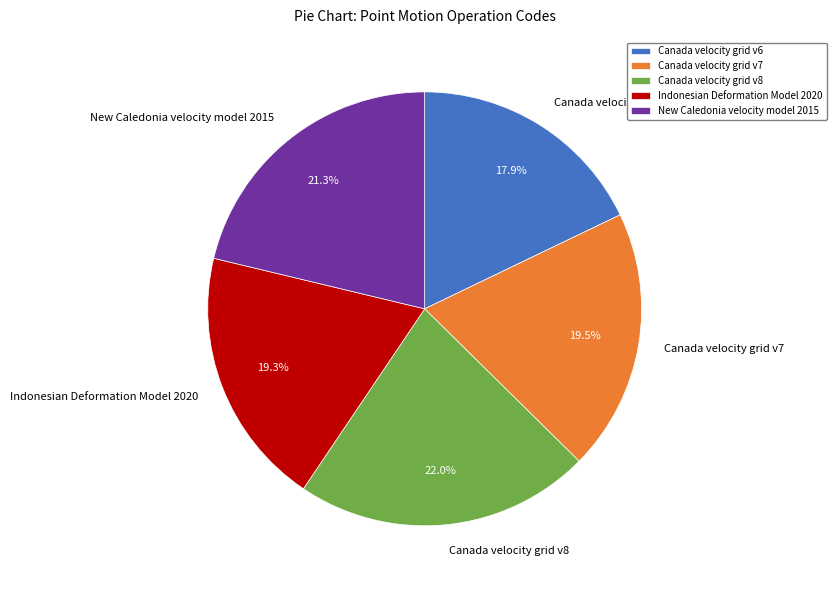

Which has a higher value, Canada velocity grid v7 or Canada velocity grid v8?

Canada velocity grid v8